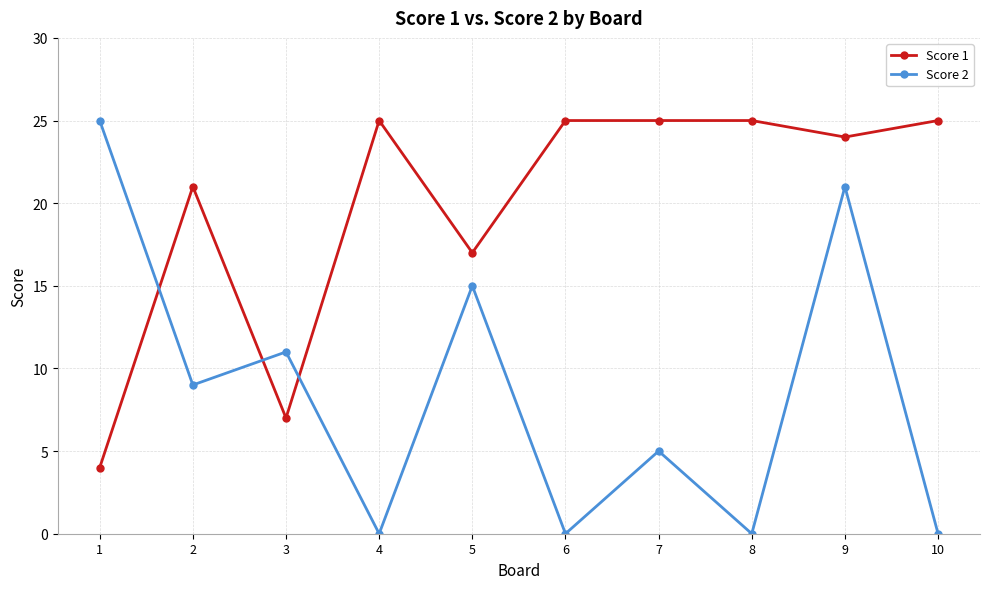

Which series has the widest spread of values?

Score 2